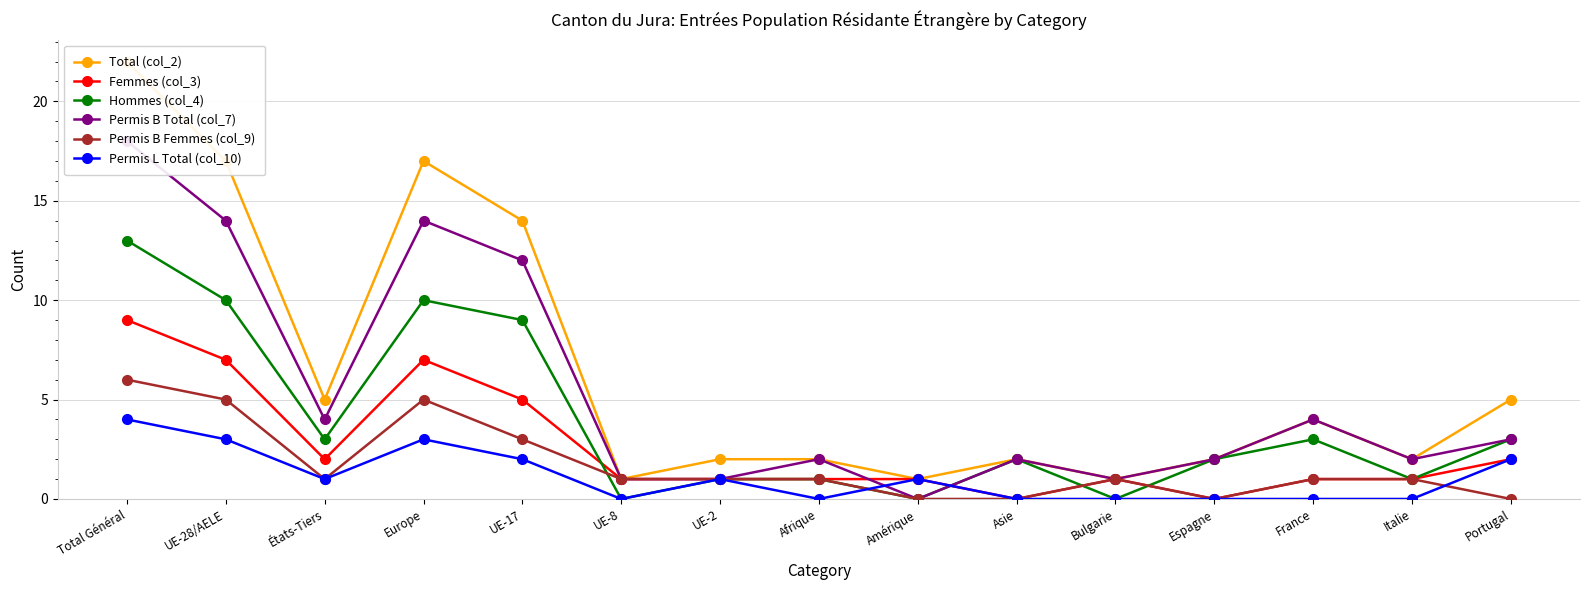

At which category does Permis B Femmes (col_9) reach its first local peak?

Europe